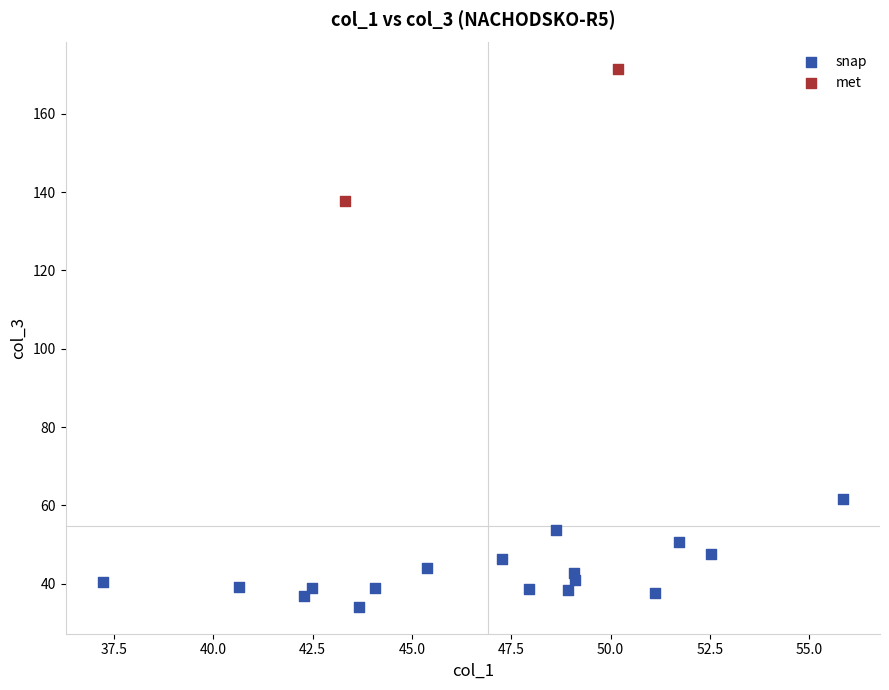

Which series contains the lowest Y value?

snap